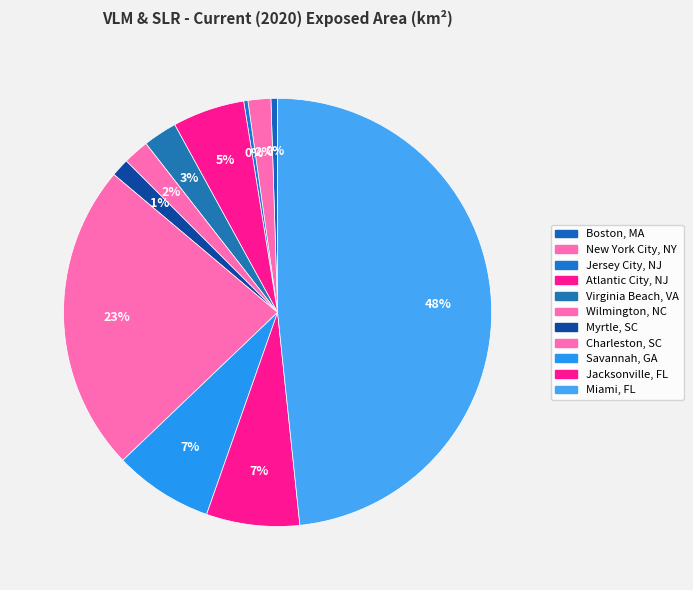

Is the sum of Charleston, SC and Atlantic City, NJ greater than half?

No